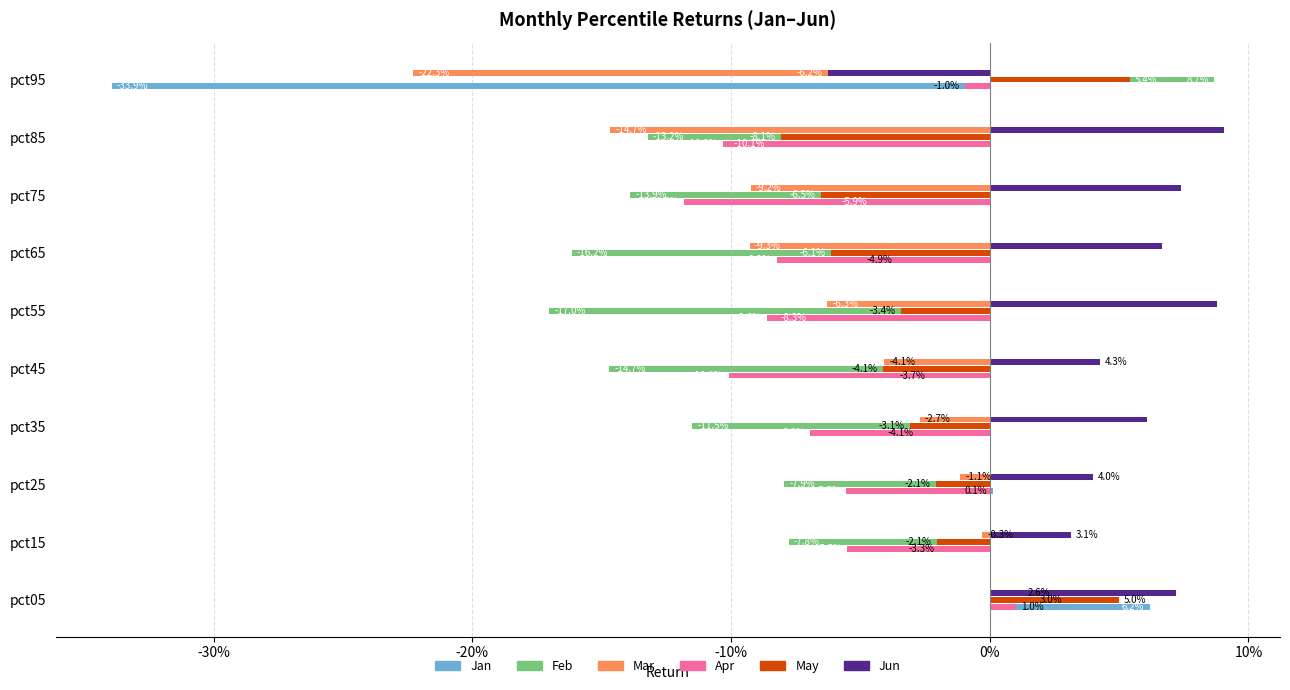

What are all the series names shown in the legend?

Jan, Feb, Mar, Apr, May, Jun